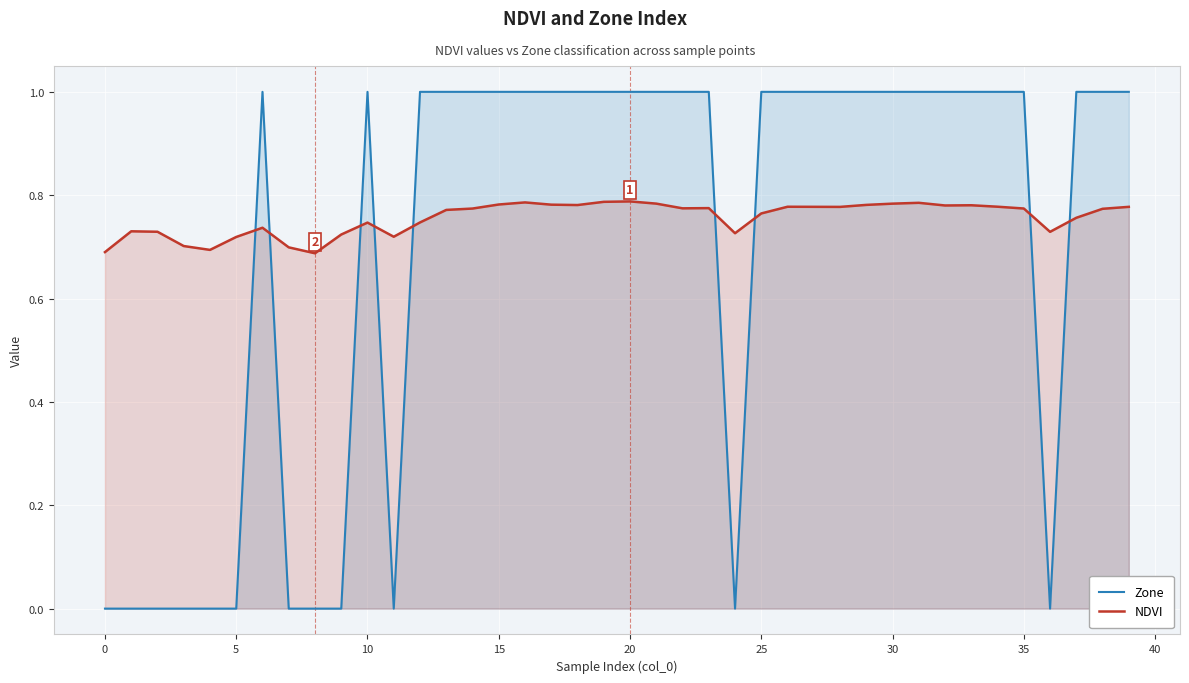

What is the label of the 12th point from the right?

28